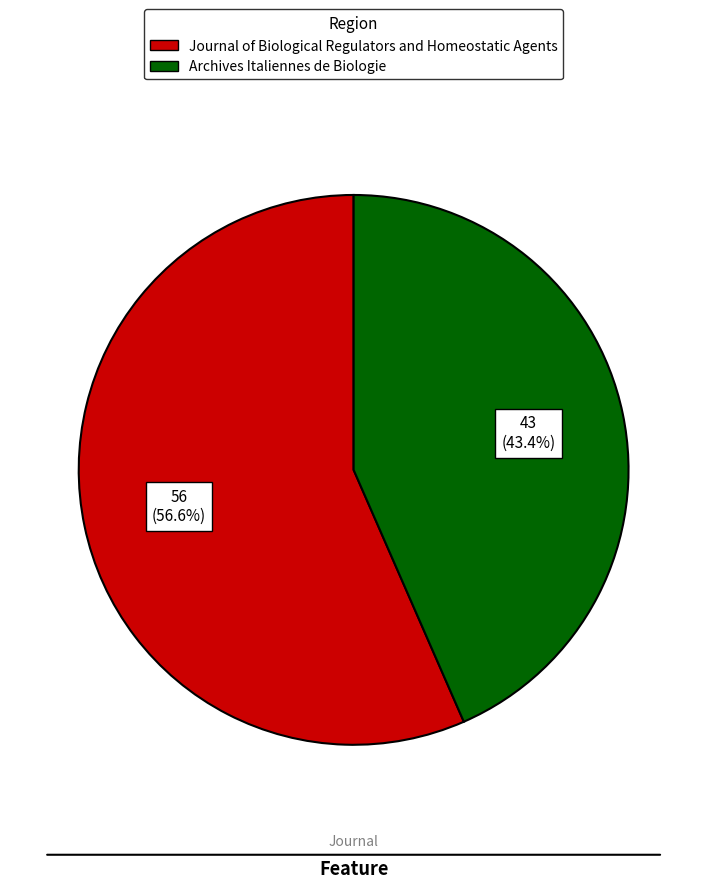

Is there any slice that represents more than half of the pie?

Yes